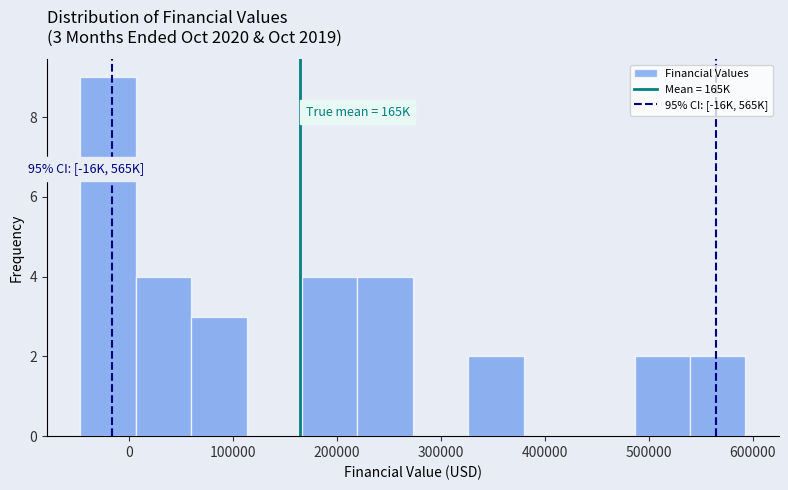

Over which range of the x-axis is the bar tallest?

-50000 to 10000